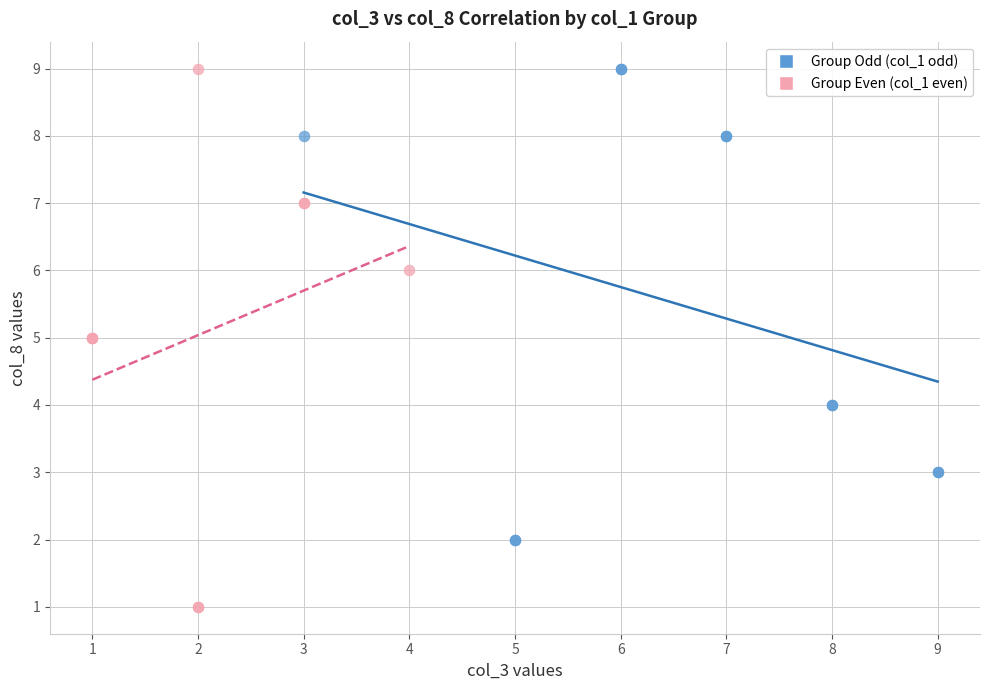

Which series has the widest spread of Y values?

Group Even (col_1 even)